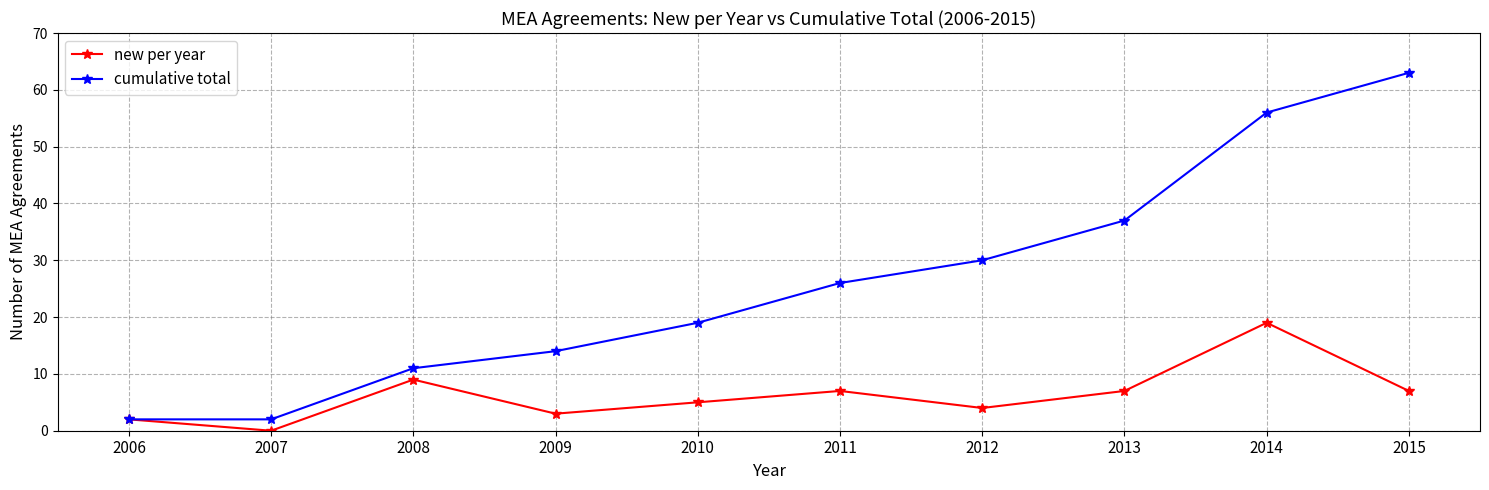

What are all the series names shown in the legend?

new per year, cumulative total